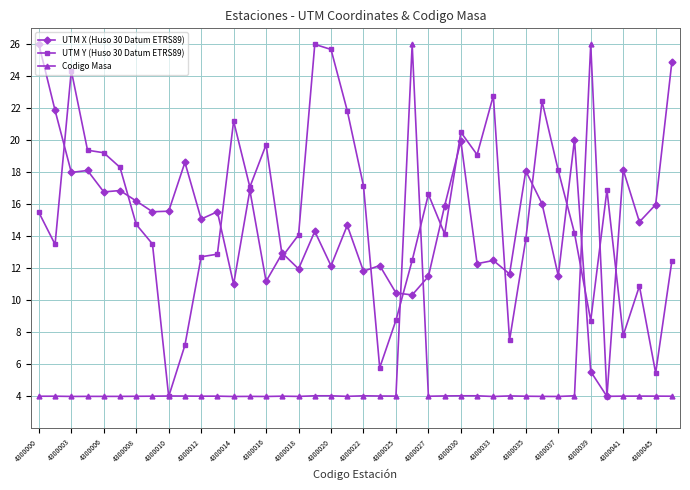

What is the greatest value displayed?

26.0